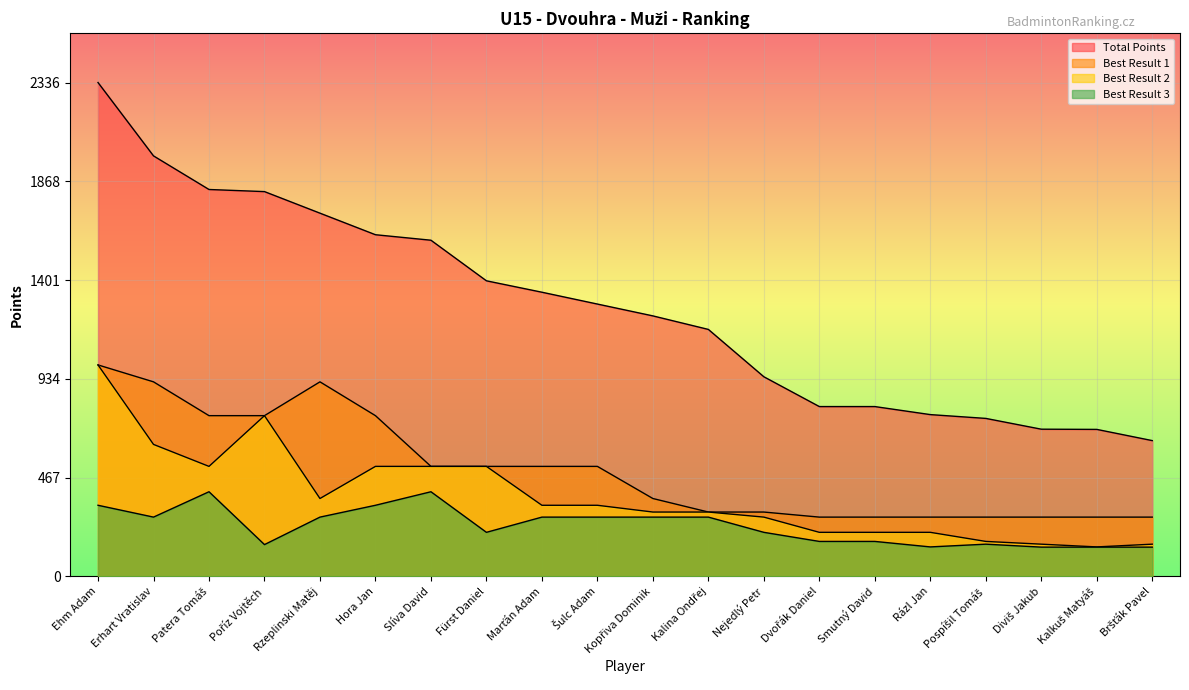

What is the value of the Total Points point at the 5th from the left?

1718